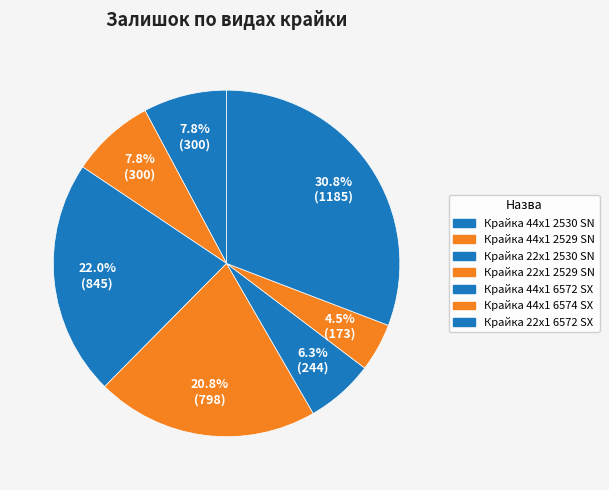

Which category has the smallest portion of the pie?

Крайка 44x1 6574 SX